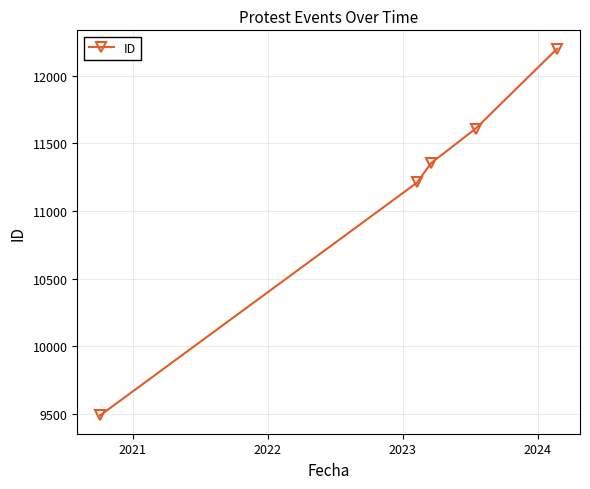

What is the value of the 1st point from the left?

9490